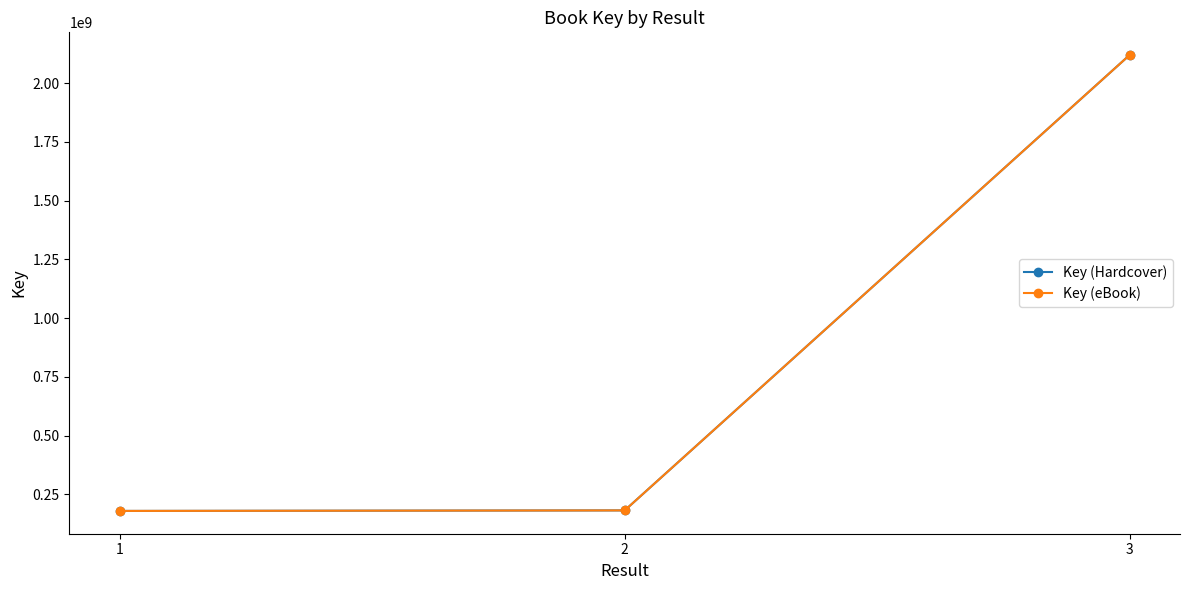

True or false: Key (Hardcover) has a value of 69489063 at 1.

False